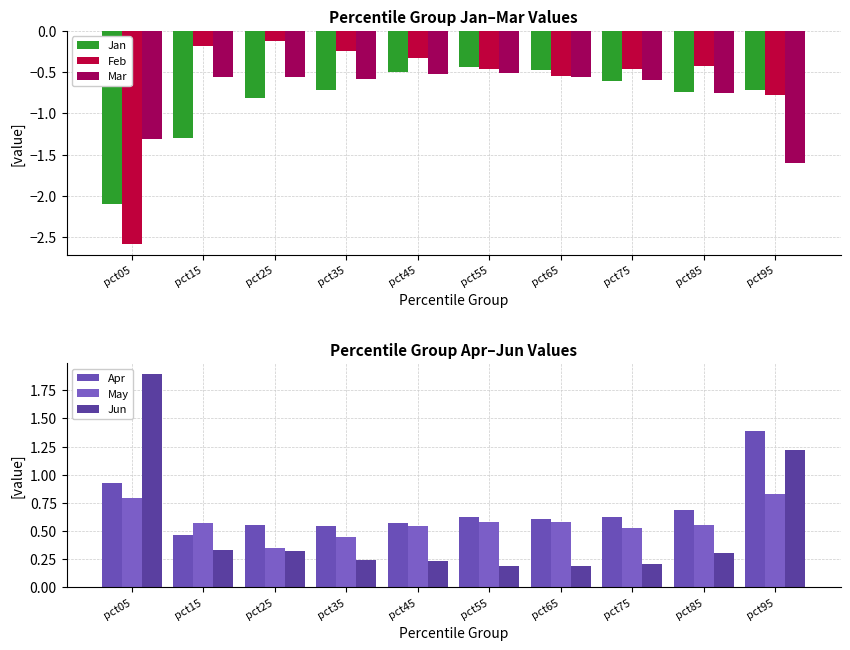

At how many categories does at least one series exceed 1?

2